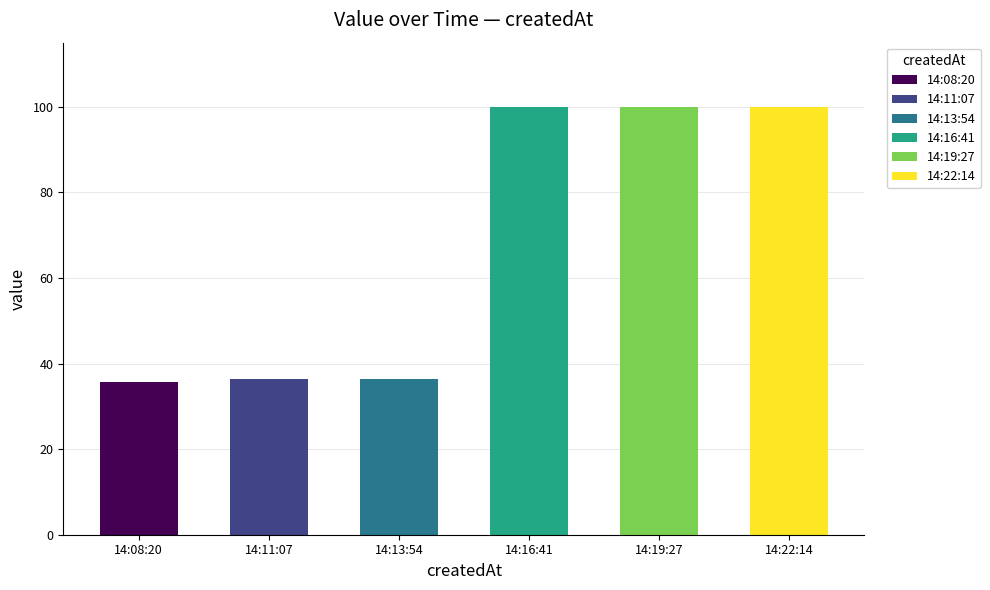

Is it true that the value at 14:19:27 is 100.0?

True